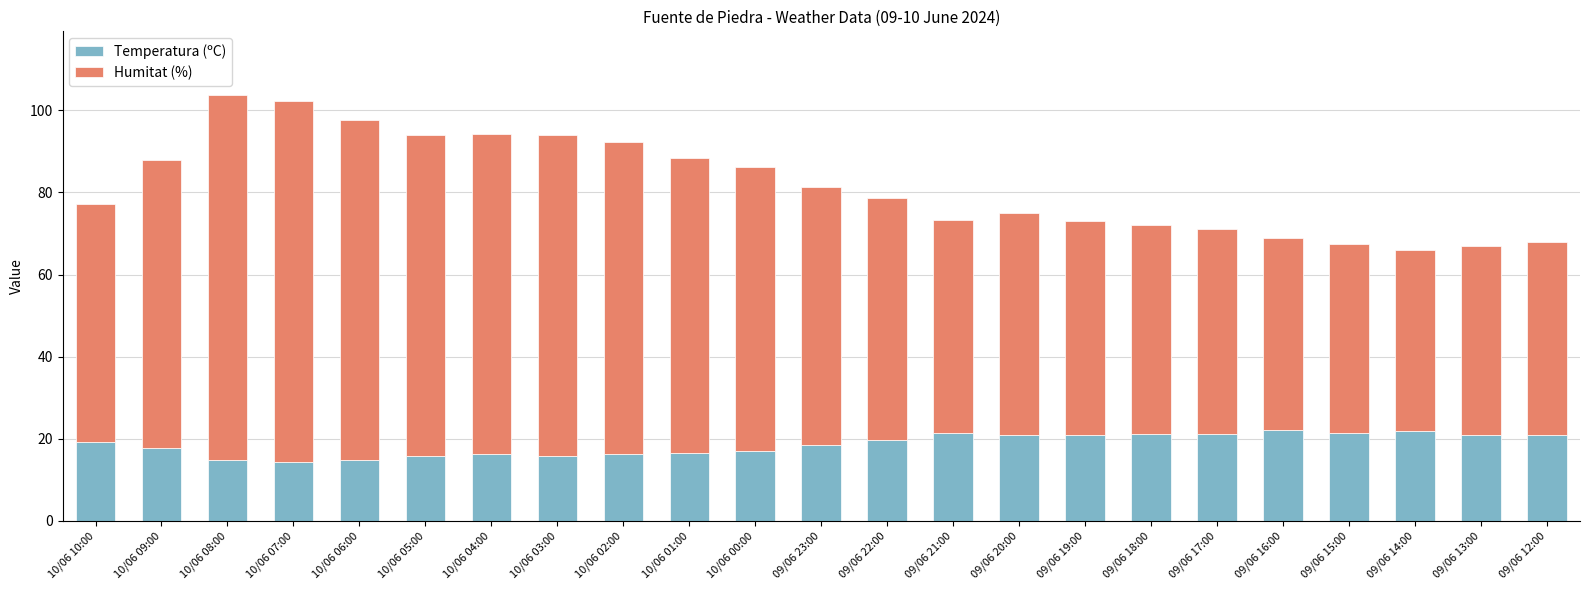

The value of Temperatura (ºC) at 10/06 06:00 is 26.4. True or false?

False